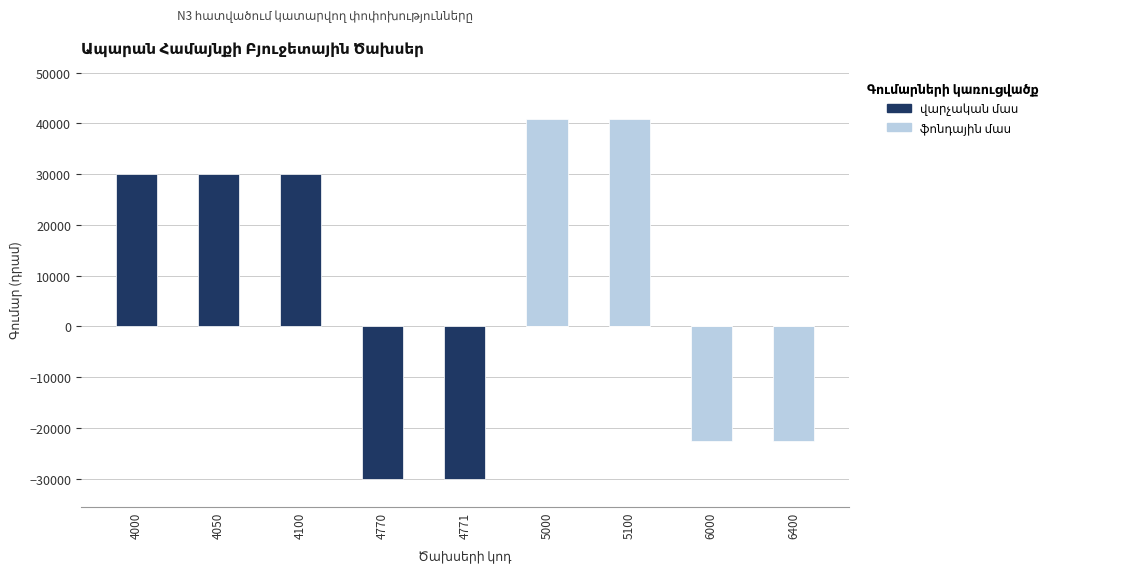

What is the total value across all series at 5100?

40866.3